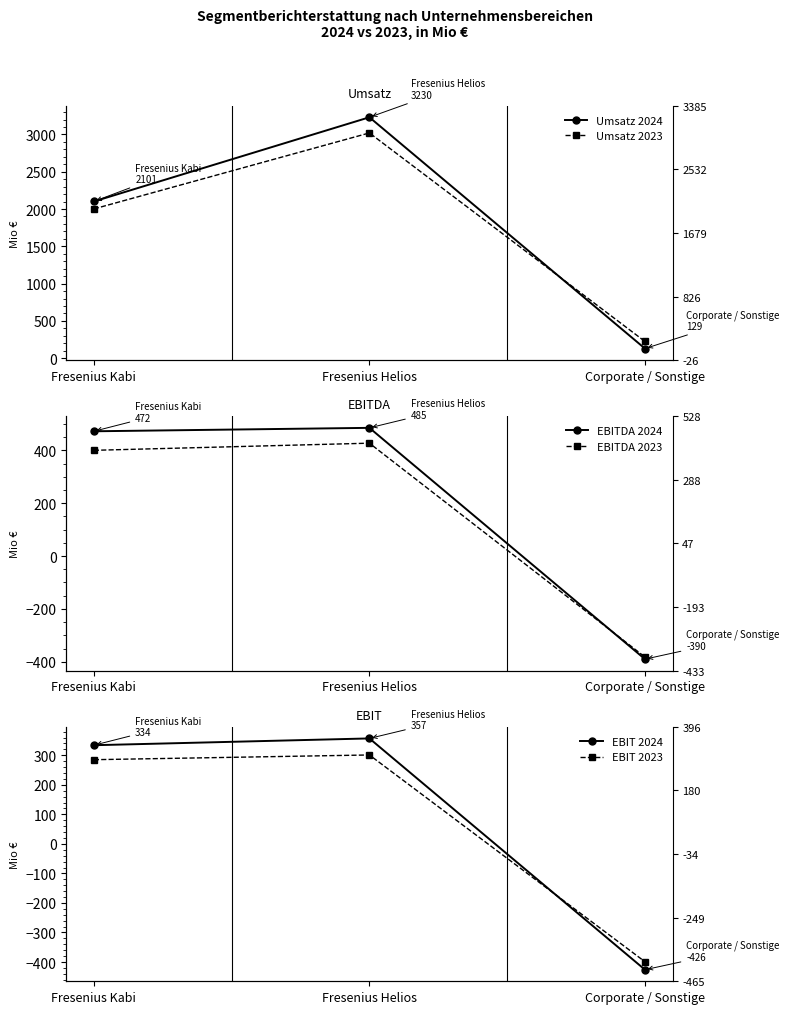

What are all the series names shown in the legend?

Umsatz 2024, Umsatz 2023, EBITDA 2024, EBITDA 2023, EBIT 2024, EBIT 2023